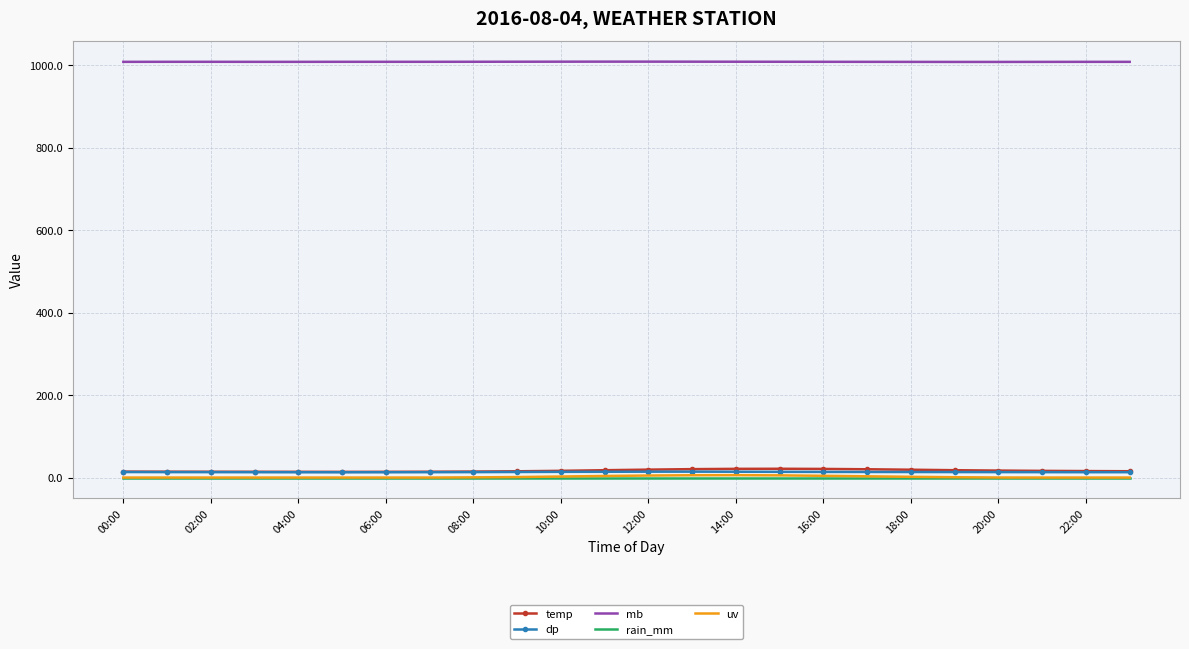

Which series has the widest spread of values?

temp